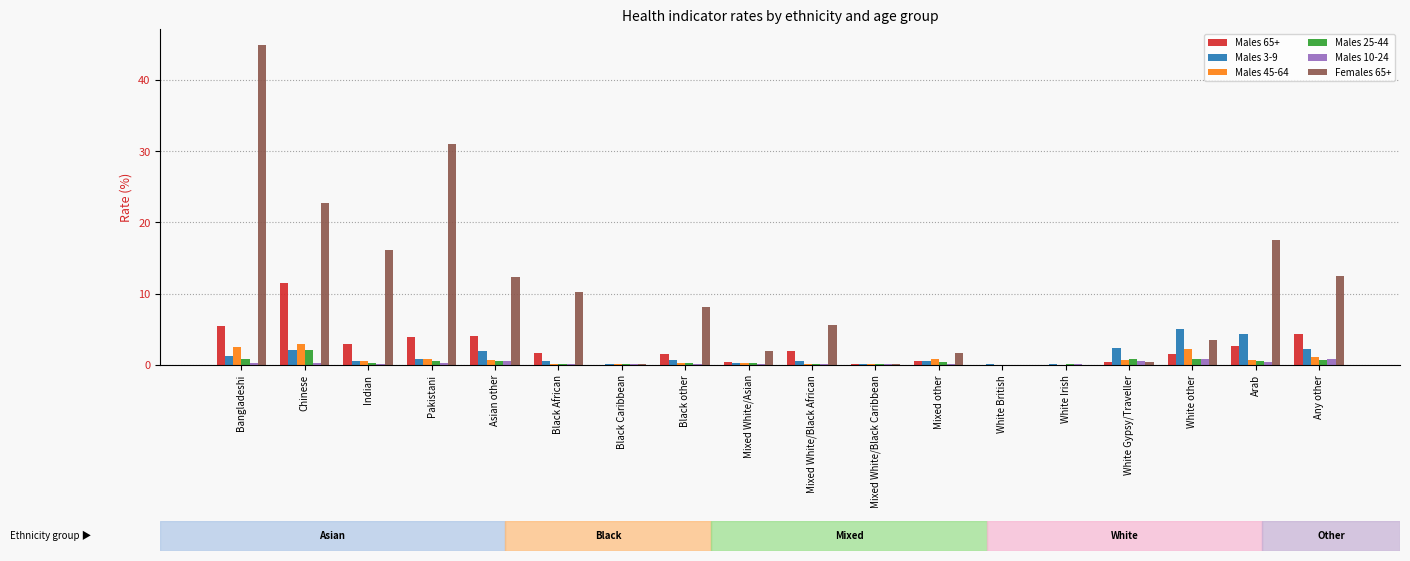

What is the spread (max minus min) of values at Mixed other?

1.5